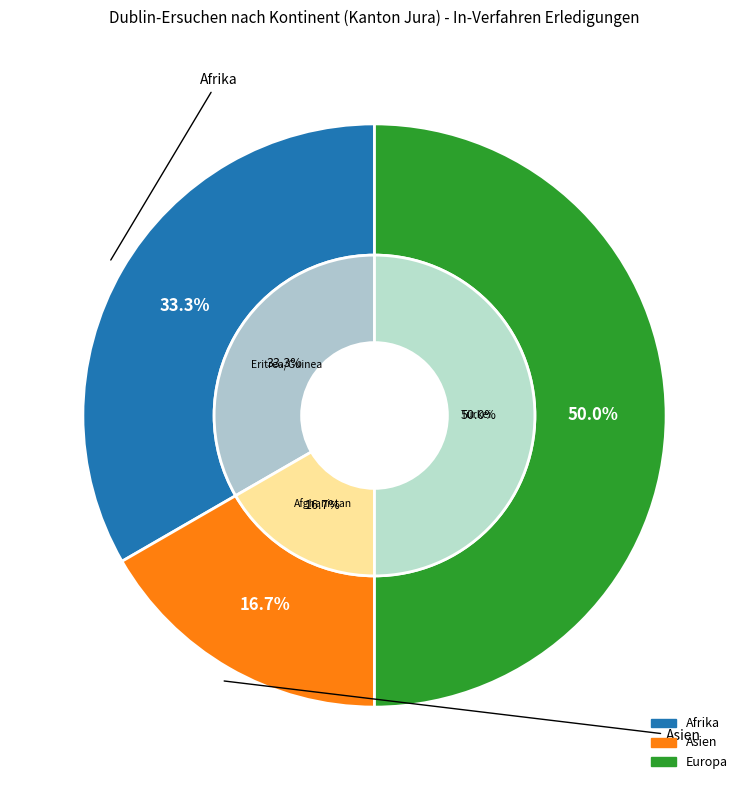

How many segments does this pie chart have?

6